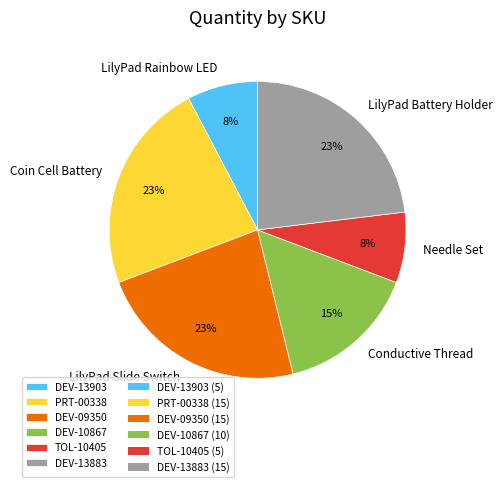

Is there any slice that represents more than half of the pie?

No